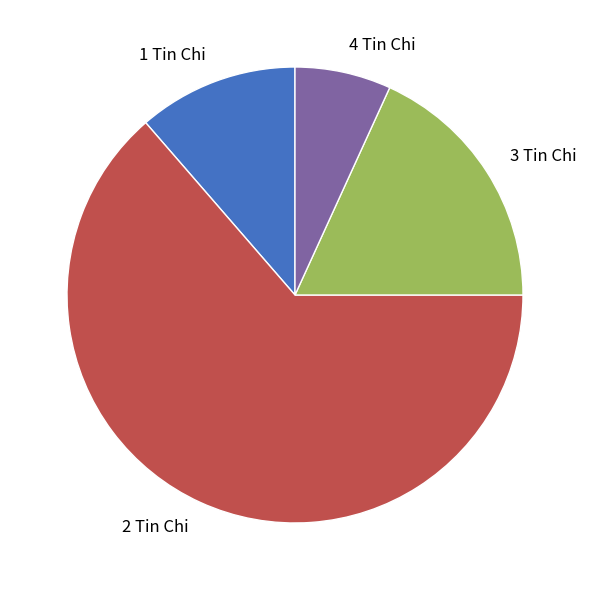

Does any single category account for the majority?

Yes